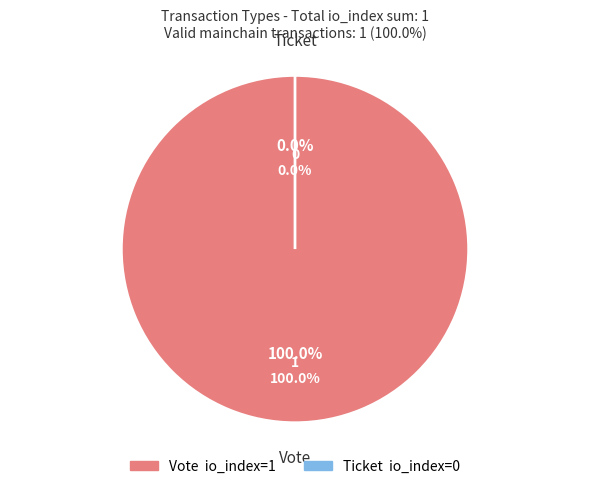

How many segments does this pie chart have?

2